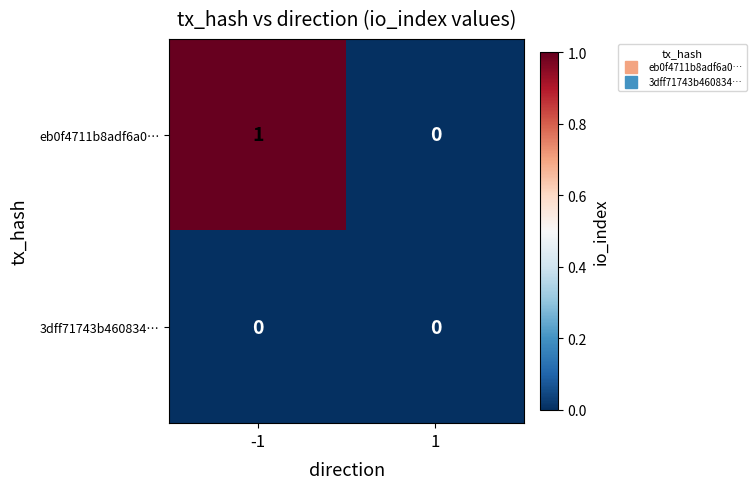

Which series has the largest total across all categories?

eb0f4711b8adf6a0…